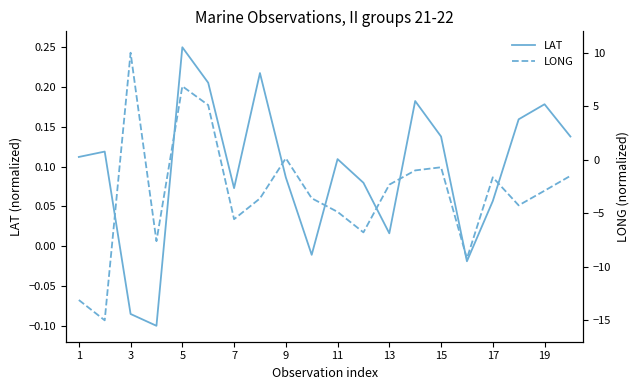

The LAT series shows 0.0 at 7. True or false?

False